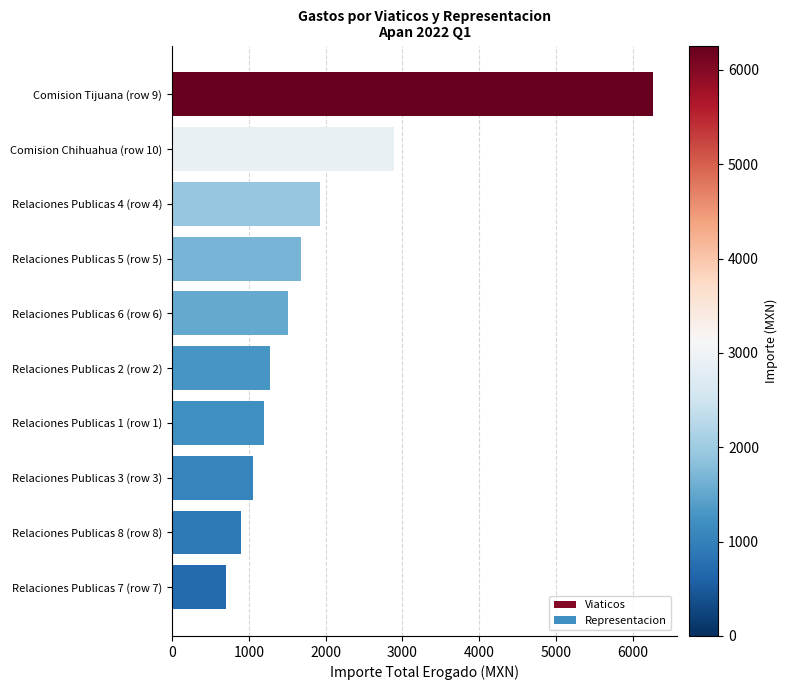

How many distinct data groups are displayed?

1